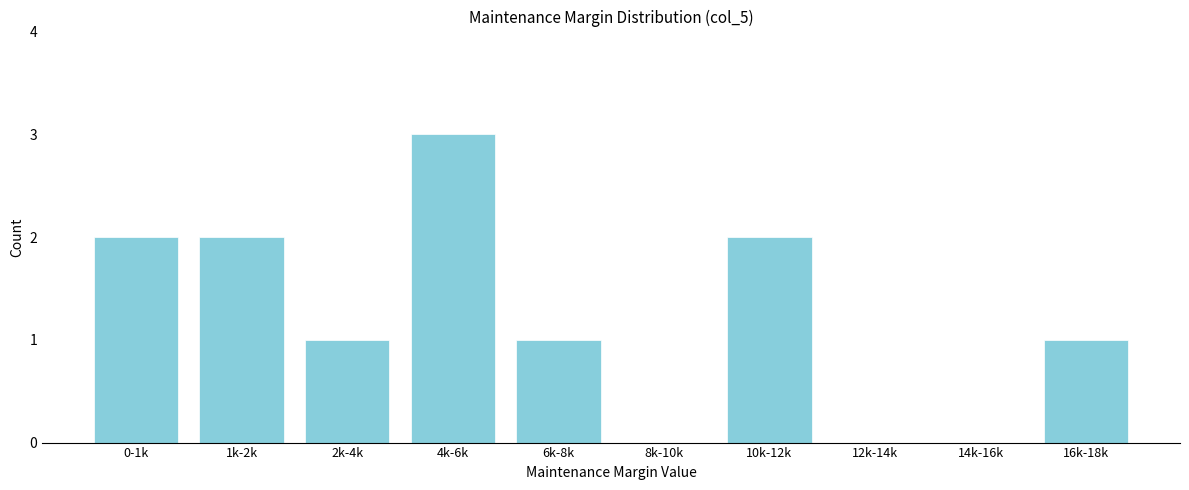

Reading left to right, extract all data points from this chart.

0-1k=2	1k-2k=2	2k-4k=1	4k-6k=3	6k-8k=1	8k-10k=0	10k-12k=2	12k-14k=0	14k-16k=0	16k-18k=1